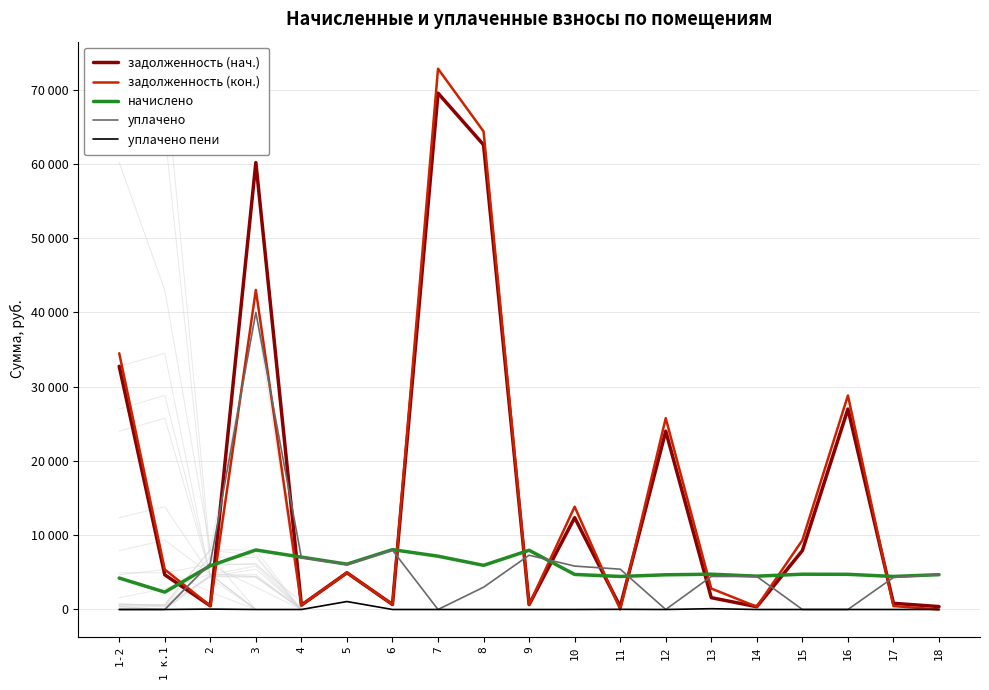

True or false: задолженность (кон.) has more than 1 points higher than both neighbors.

True